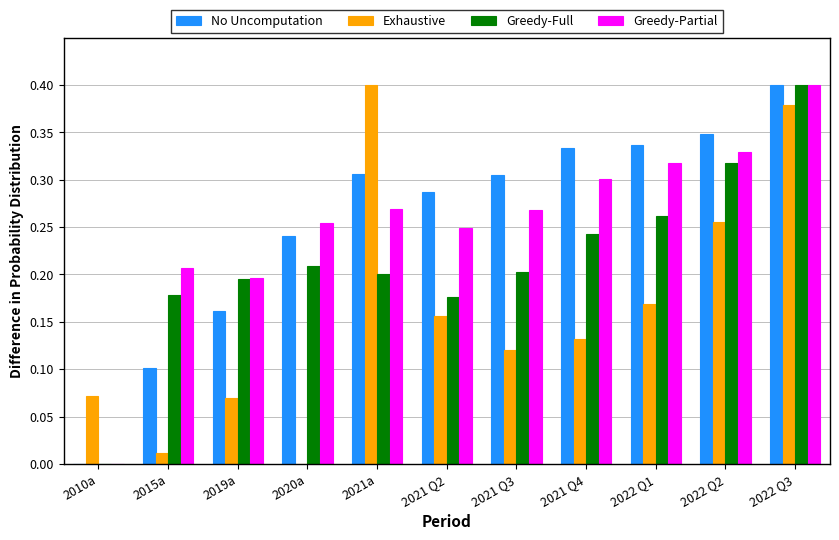

Between 2020a and 2022 Q2, which series saw the biggest shift?

Exhaustive